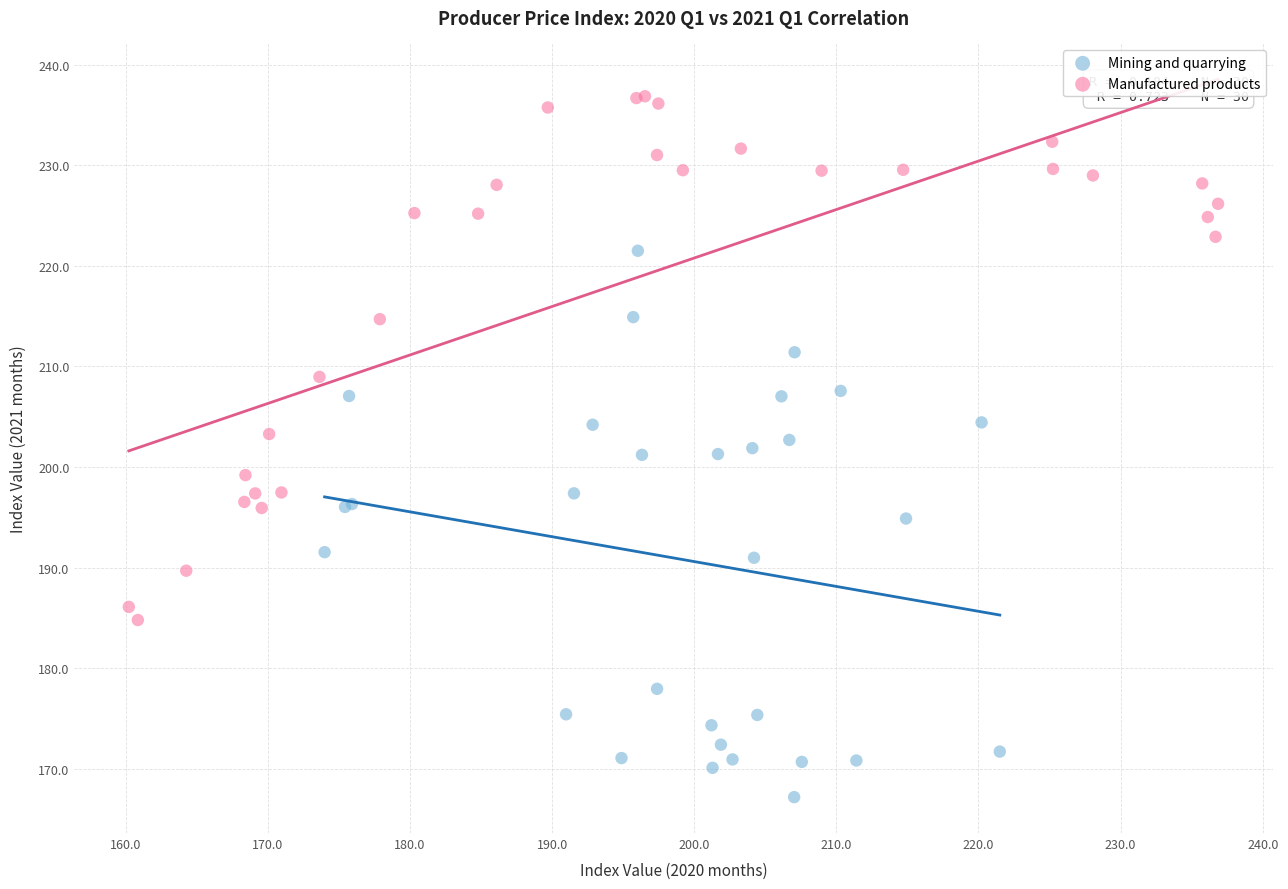

Which series contains the lowest Y value?

Mining and quarrying